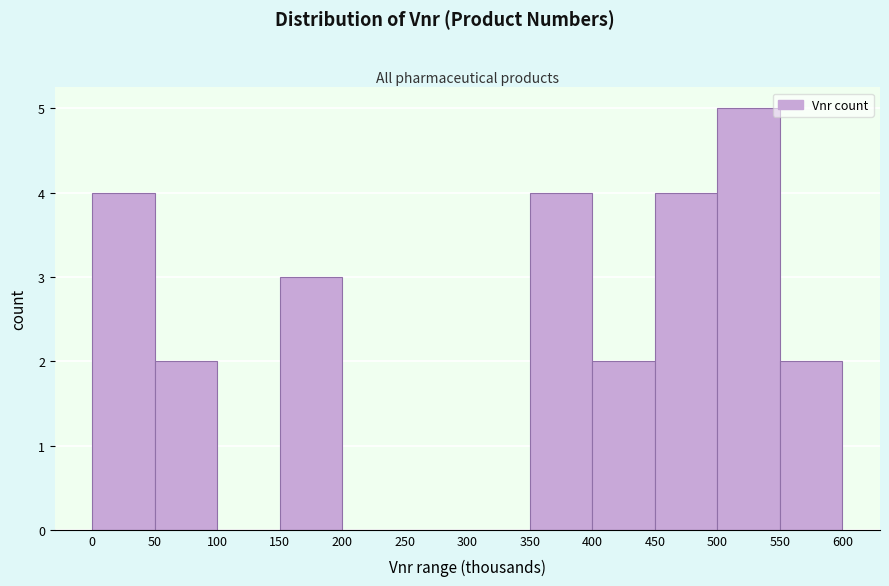

Reading right to left, list all the values displayed in this chart.

550=2	500=5	450=4	400=2	350=4	300=0	250=0	200=0	150=3	100=0	50=2	0=4